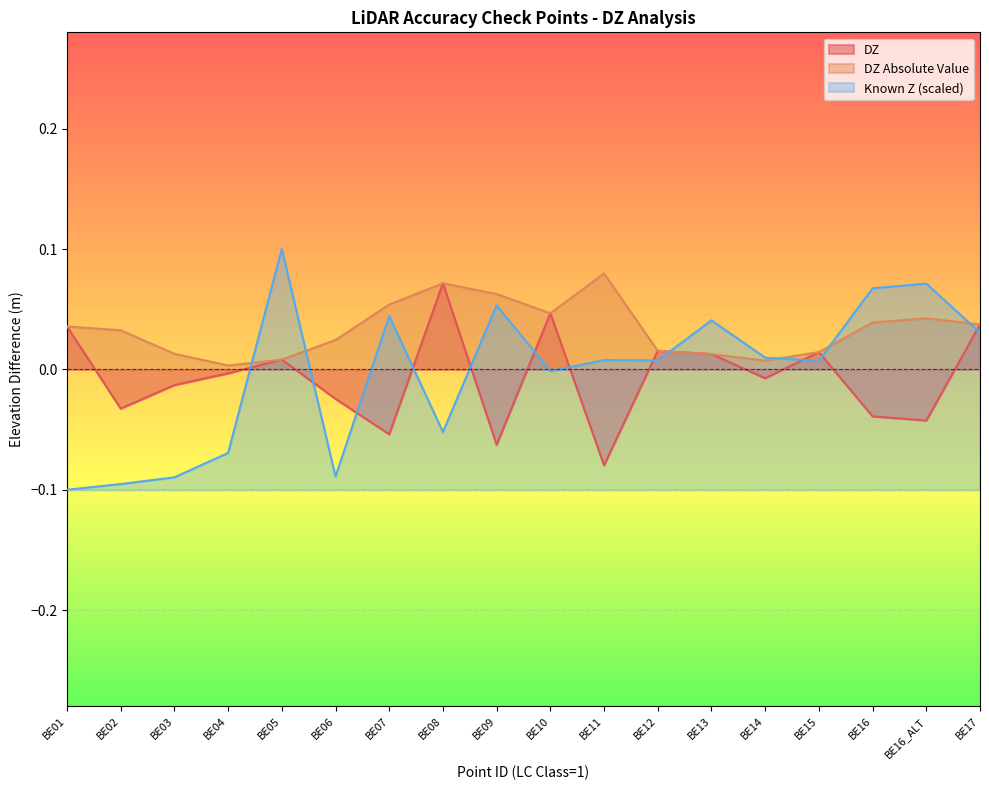

At which category does the chart reach its minimum across all series?

BE01